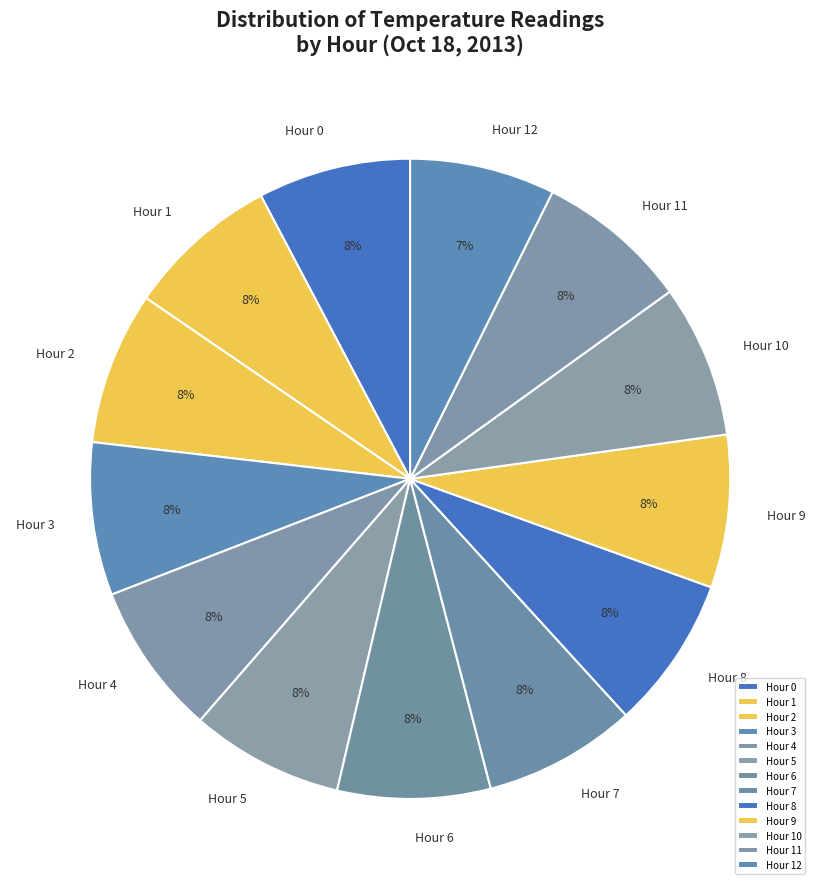

Does any single category account for the majority?

No